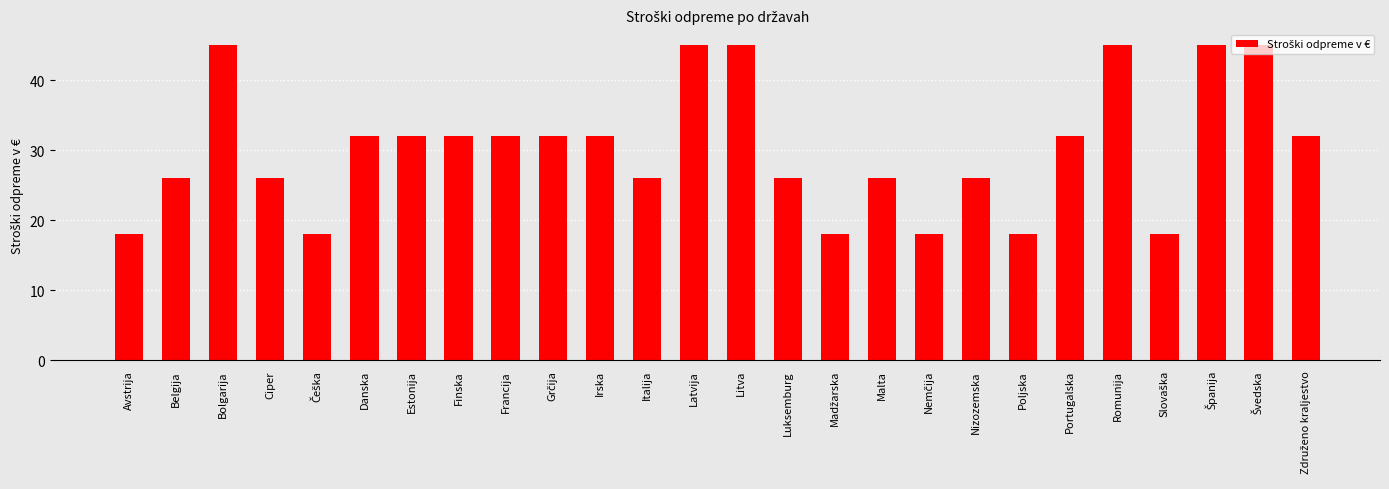

How many bars are there in total?

26